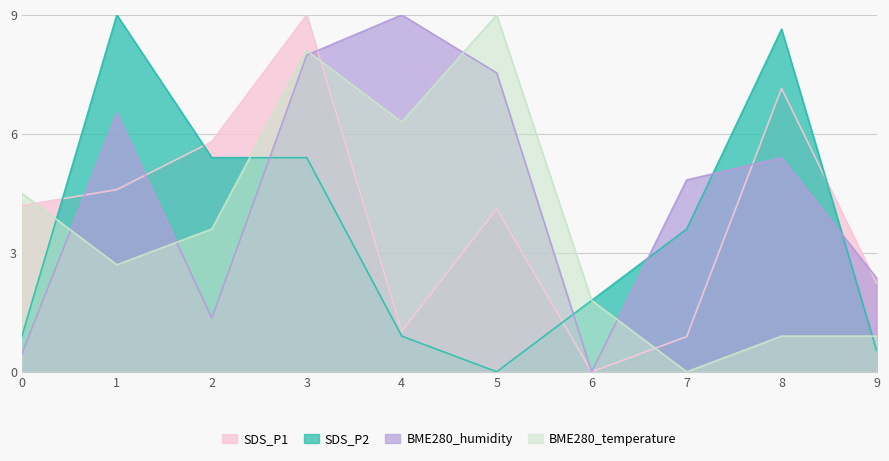

List the series in order of their peak value, lowest first.

SDS_P1, SDS_P2, BME280_humidity, BME280_temperature